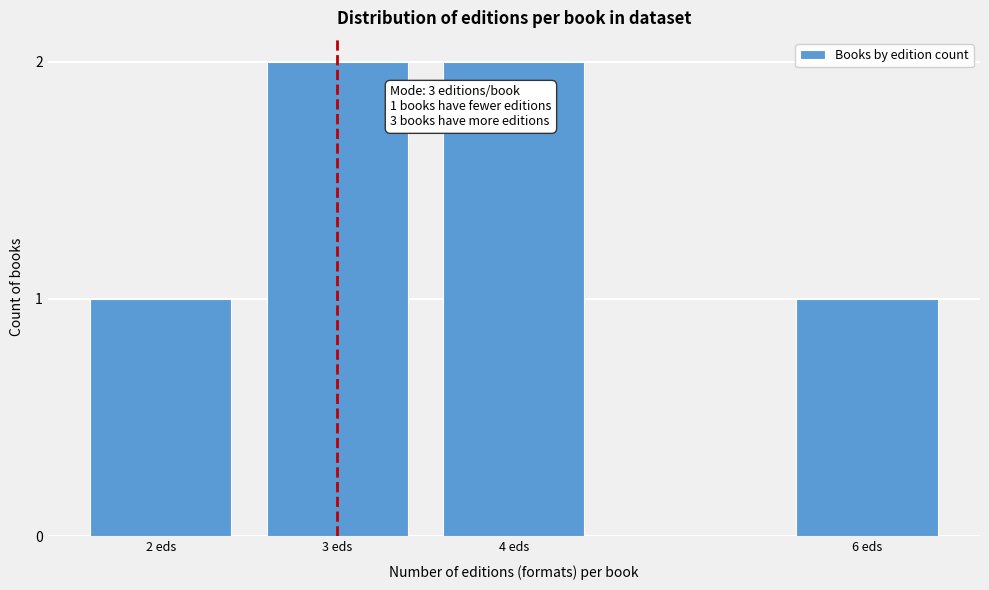

Reading left to right, transcribe all the data shown in this chart.

2 eds=1	3 eds=2	4 eds=2	6 eds=1